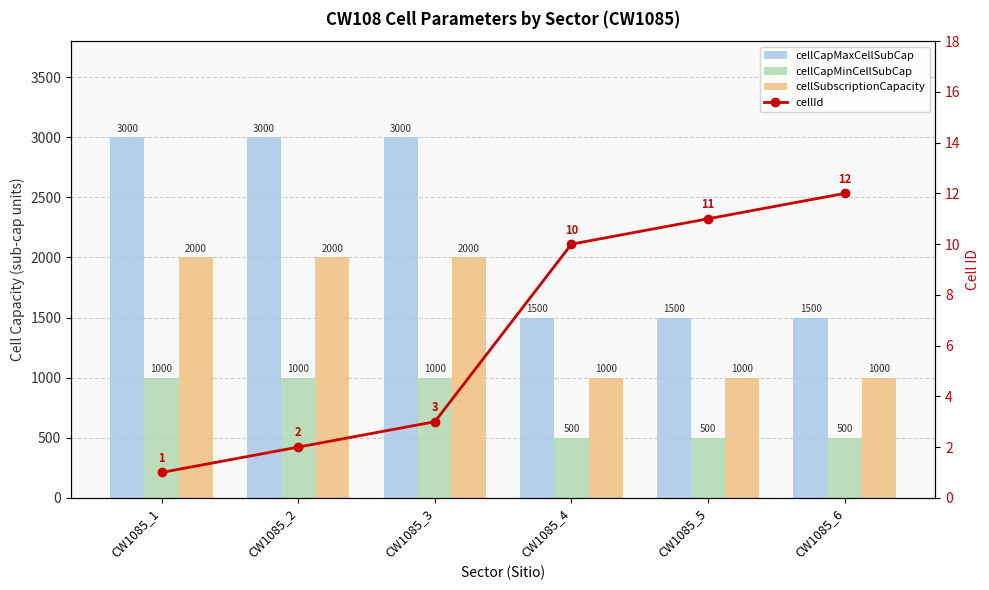

What is the sum of all cellCapMaxCellSubCap values?

13500